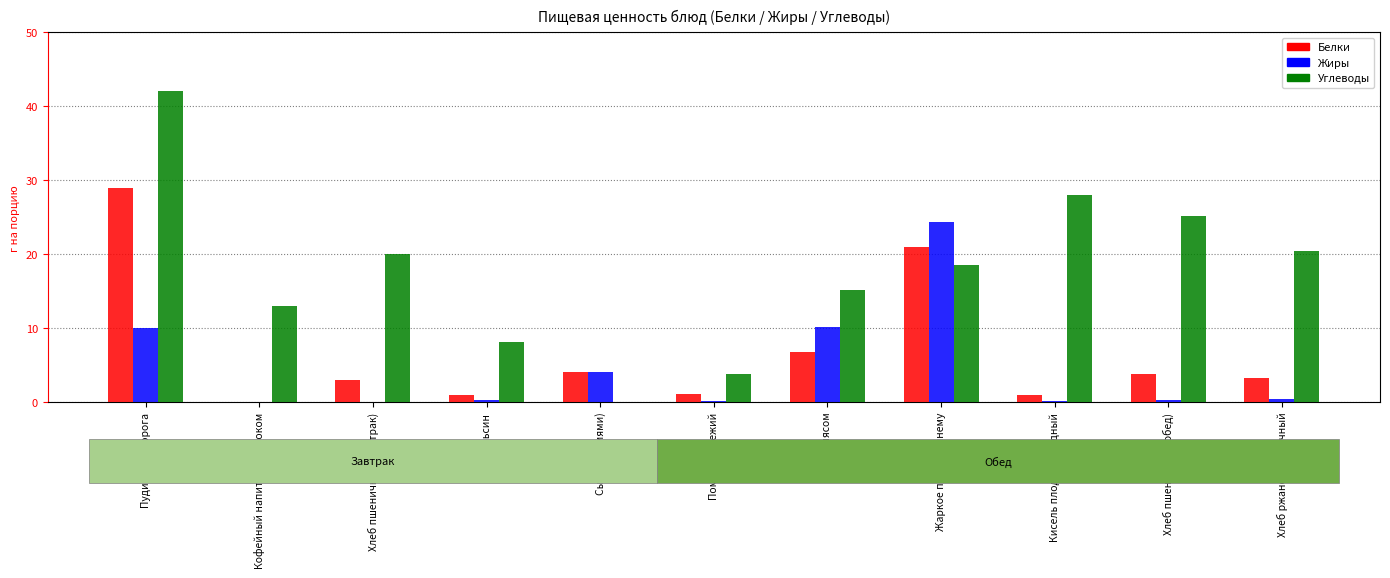

Are the bars horizontal?

No